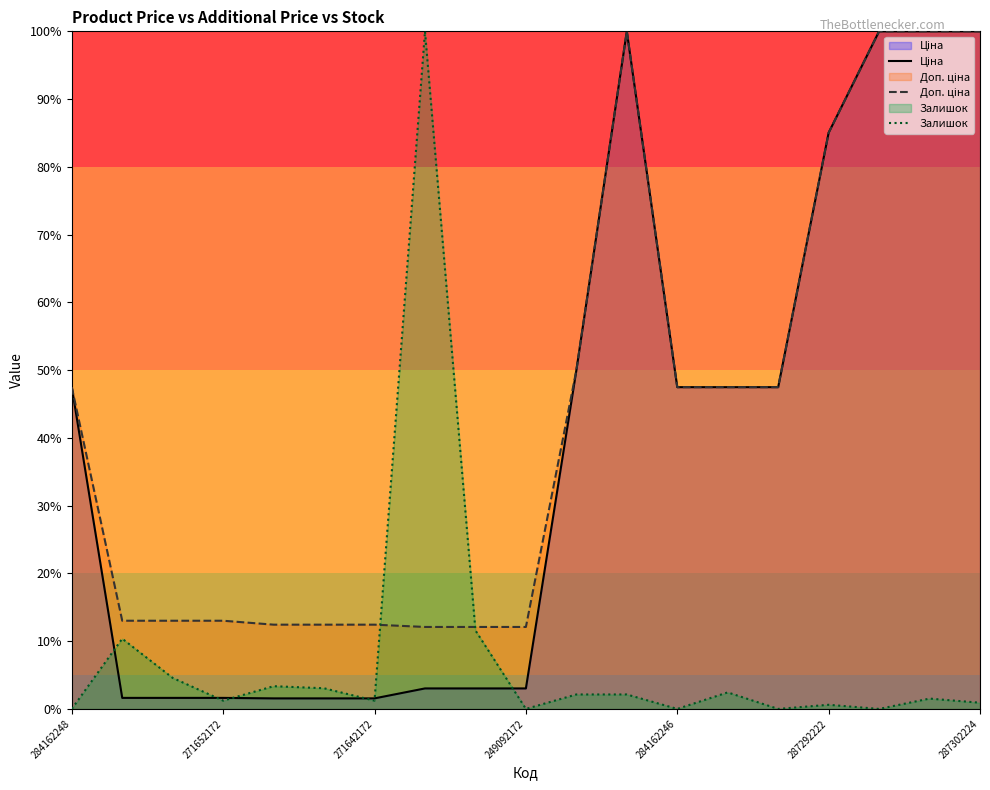

At which category is the sum across all series the highest?

11